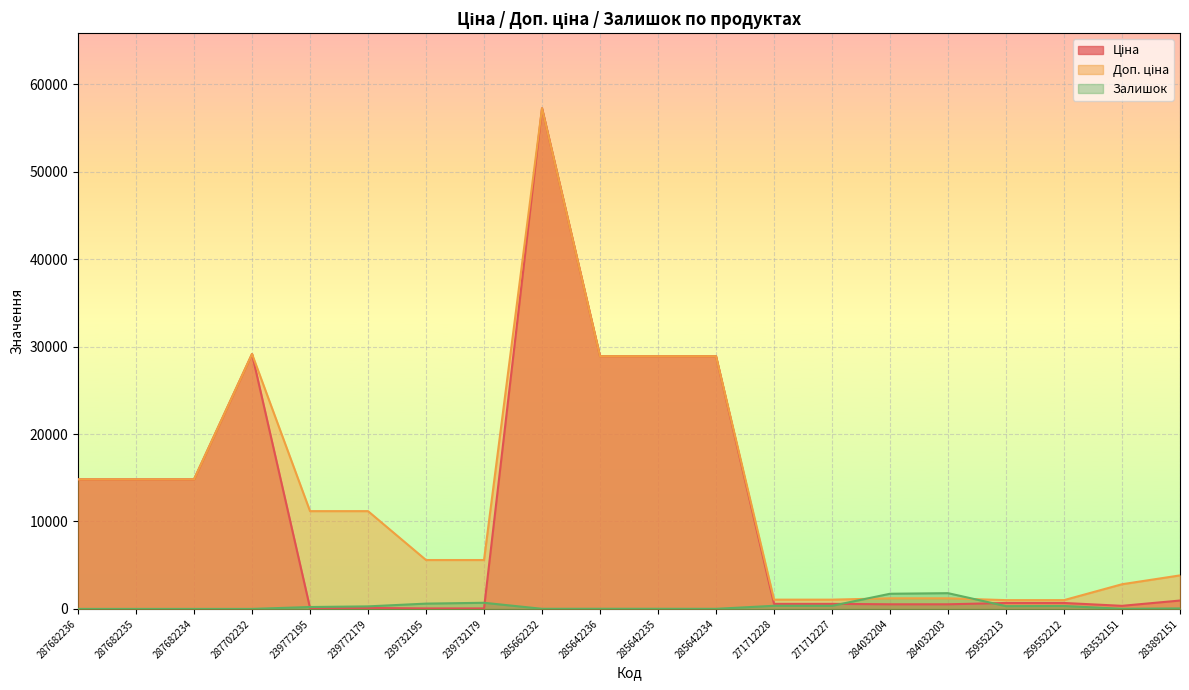

In Ціна, how many points are higher than both neighbors (excluding endpoints)?

2